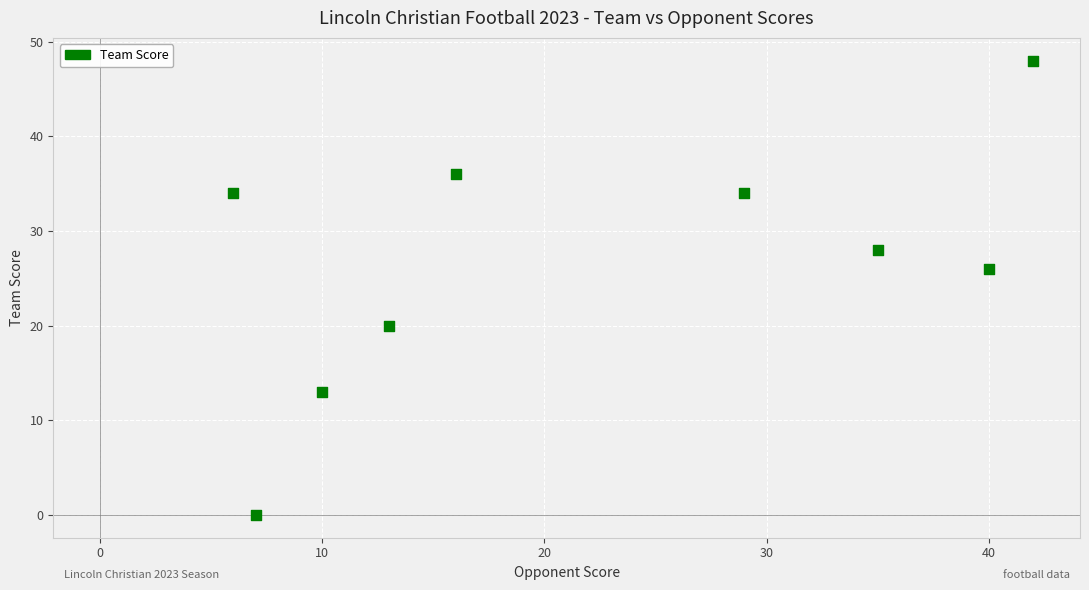

What Y value in the scatter plot is closest to 24?

26